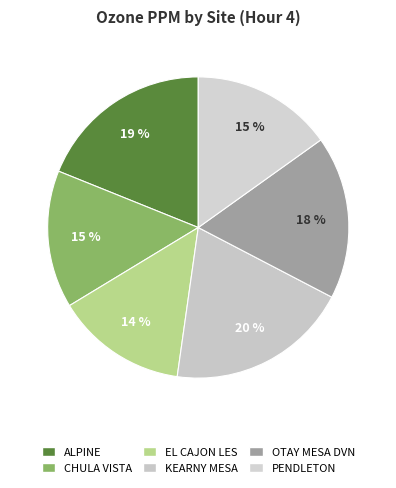

Does KEARNY MESA account for over 50% of the chart?

No